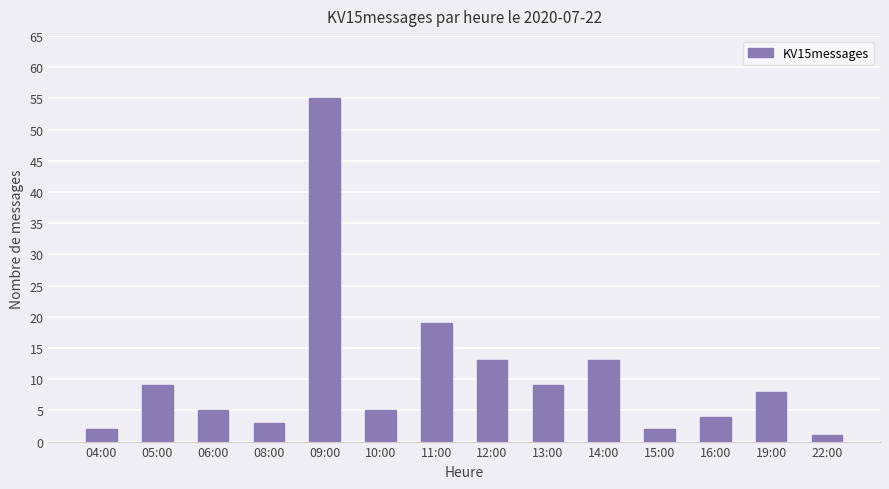

Which label corresponds to the smallest value in the chart?

22:00